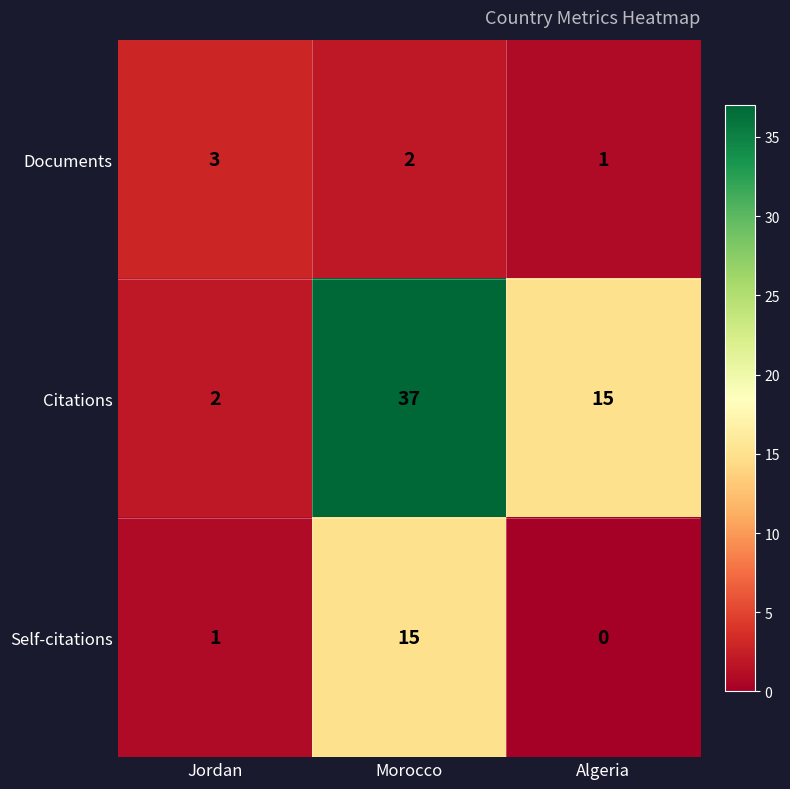

How many values in Self-citations are above zero?

2